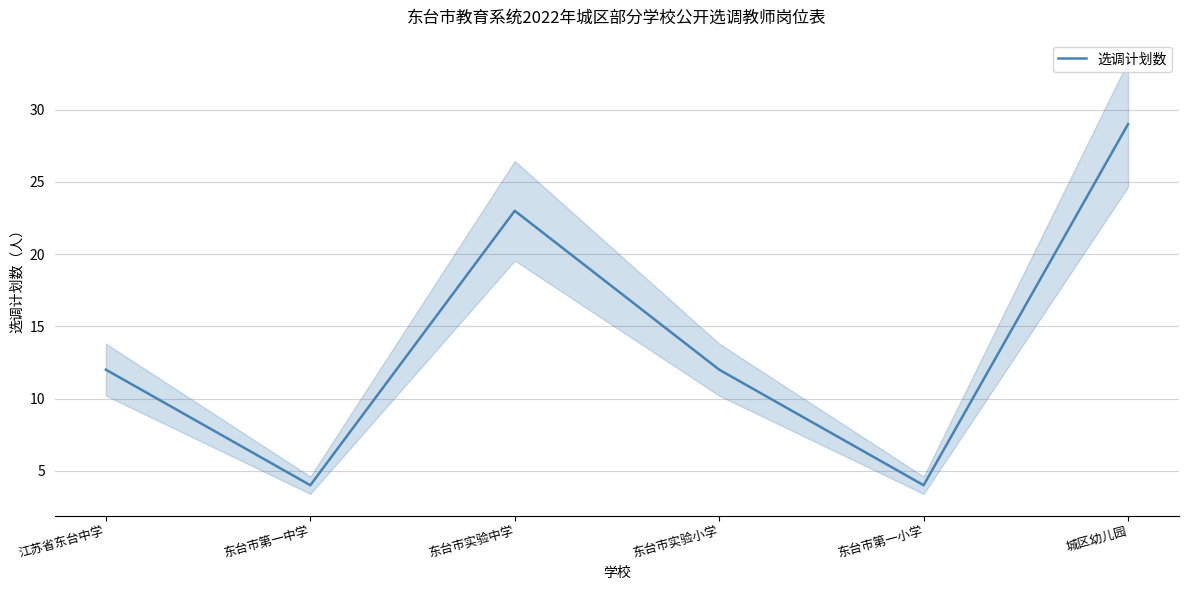

At which label is the value closest to 16?

江苏省东台中学